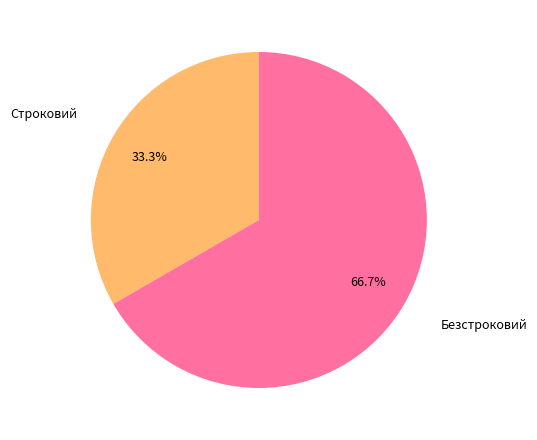

Rank the categories by value from highest to lowest.

Безстроковий, Строковий